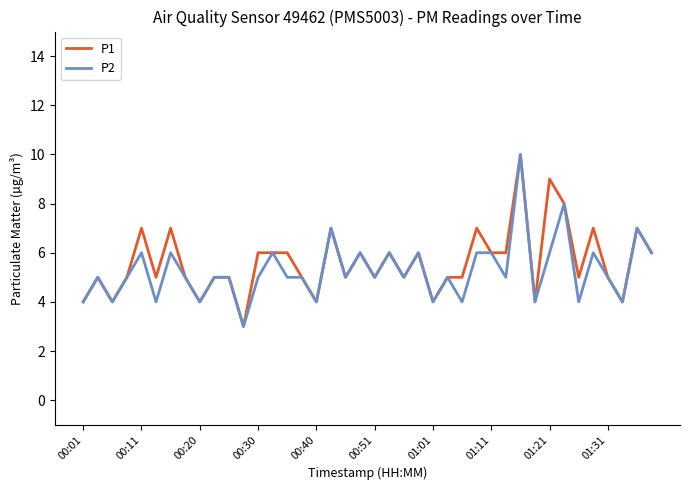

What is the maximum value for P2?

10